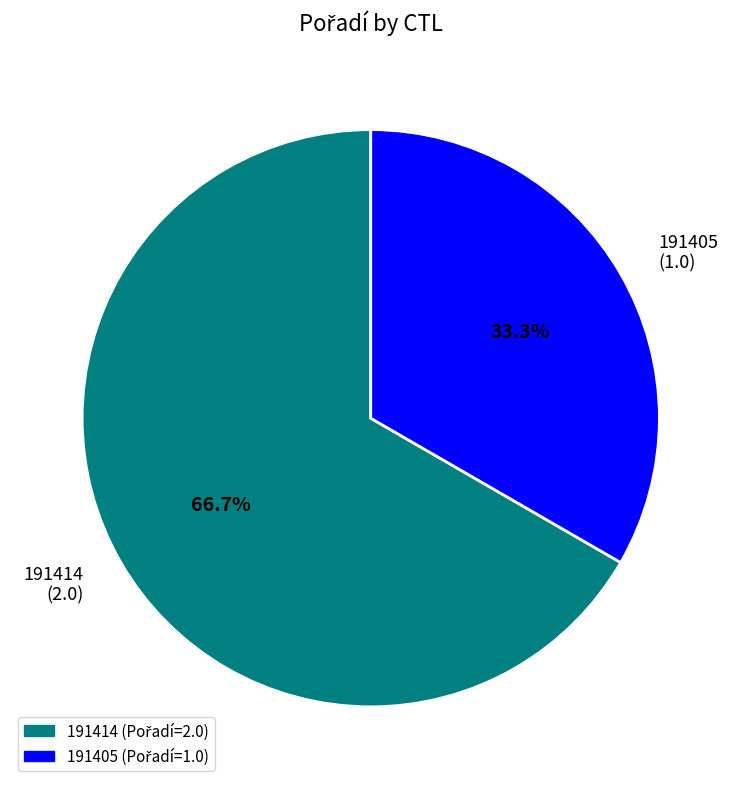

What portion of the pie excludes 191405?

66.7%